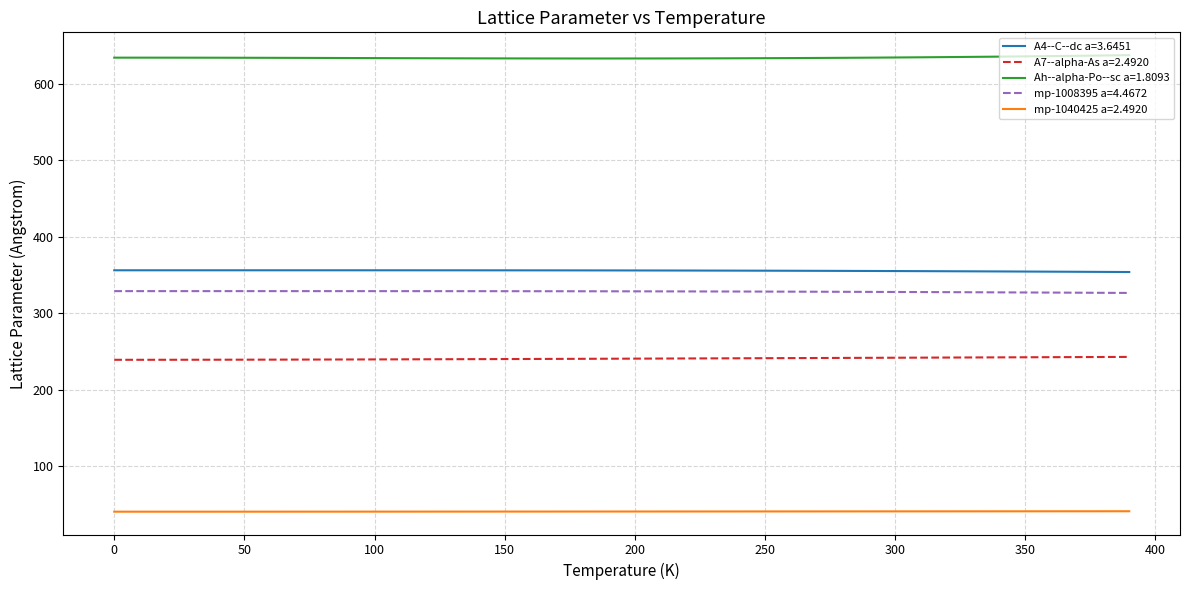

True or false: A7--alpha-As a=2.4920 and A4--C--dc a=3.6451 intersect in this chart.

False